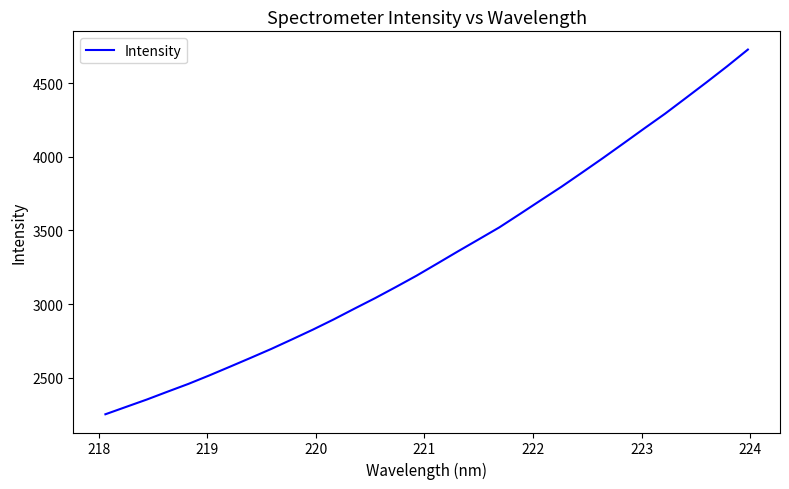

Reading left to right, list all the values displayed in this chart.

2252.1	2302.3	2352.4	2405.8	2458.3	2515.4	2574.8	2634.9	2696.0	2760.8	2826.5	2895.7	2968.6	3040.3	3115.6	3192.7	3275.0	3358.0	3439.3	3521.0	3612.5	3705.1	3797.0	3893.7	3991.5	4091.8	4192.9	4292.7	4398.7	4505.4	4614.5	4727.9